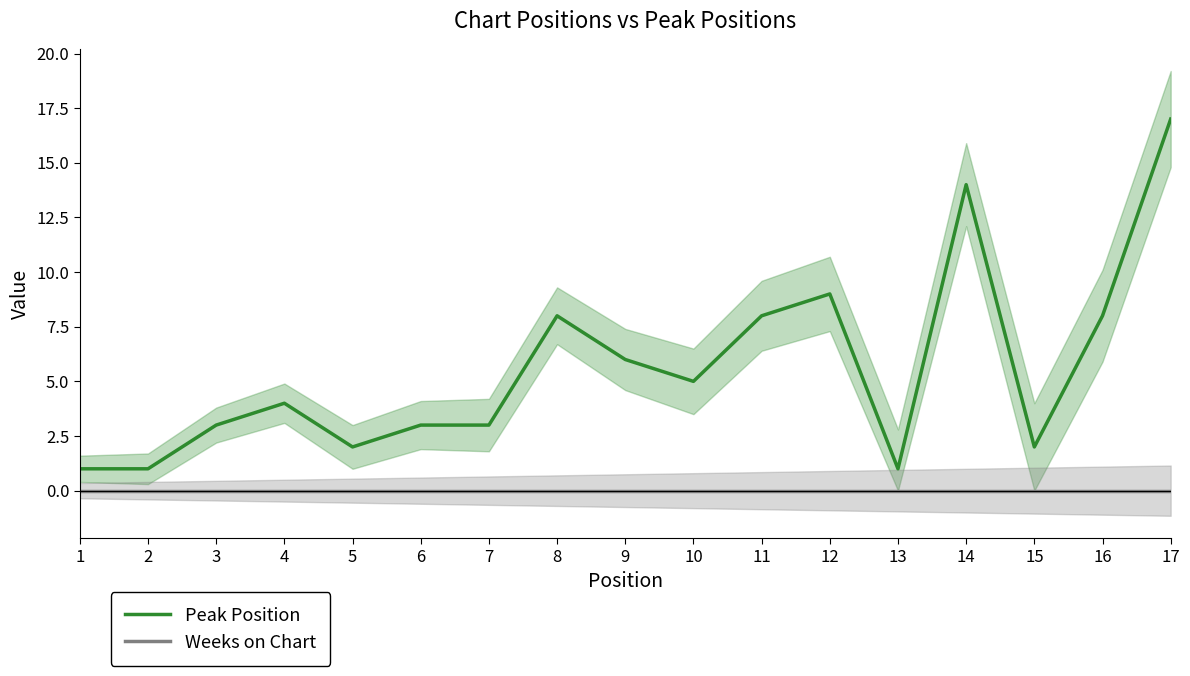

What is the total value across all series at 3?

3